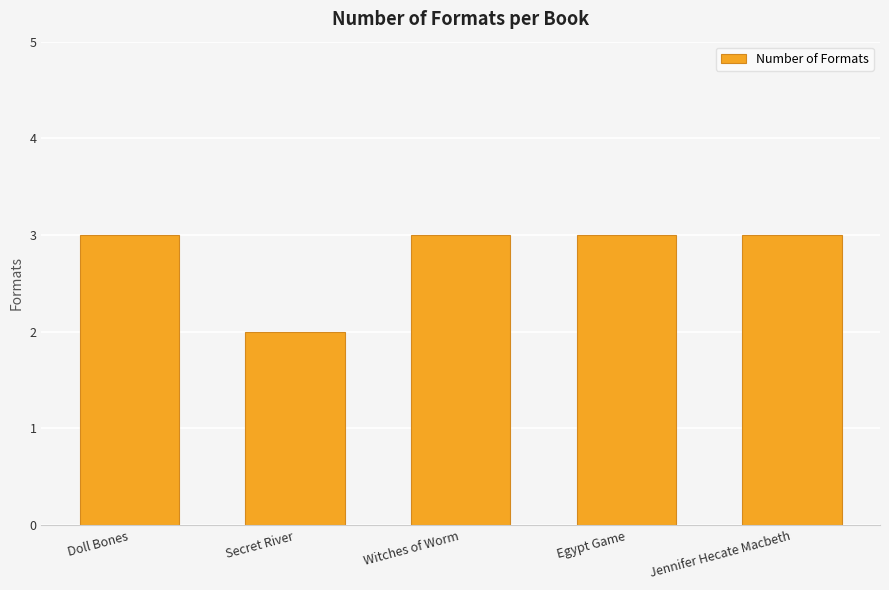

What is the maximum value shown in the chart?

3